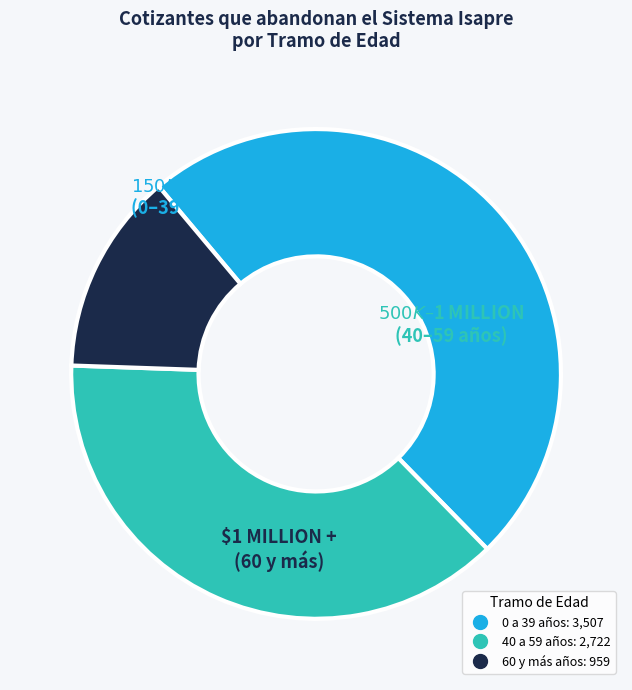

Is there a majority slice in this chart?

No